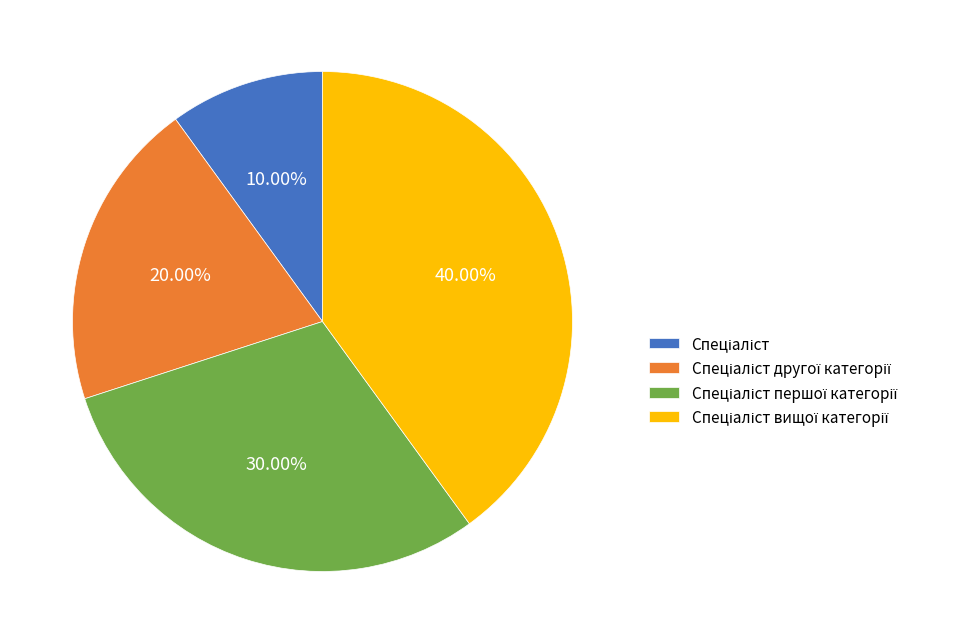

Is there any slice that represents more than half of the pie?

No